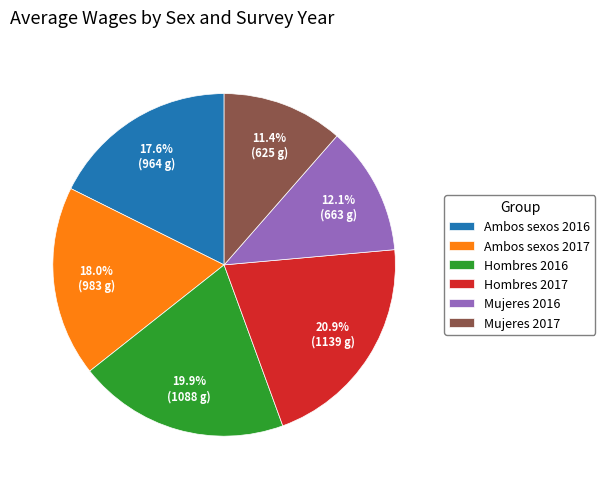

Which slice is the smallest?

Mujeres 2017